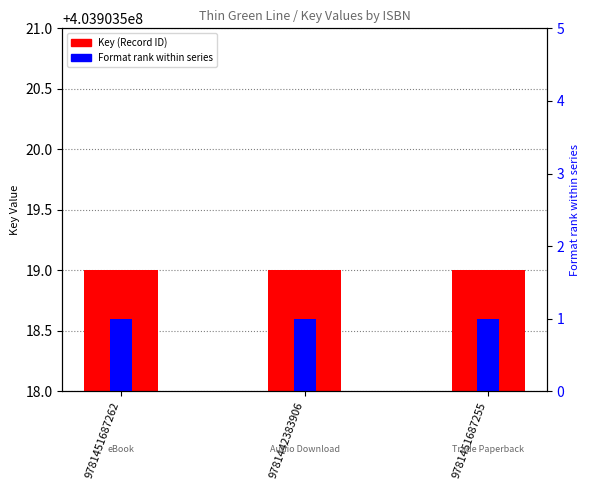

True or false: Format rank within series has a value of 1 at 9781442383906.

True